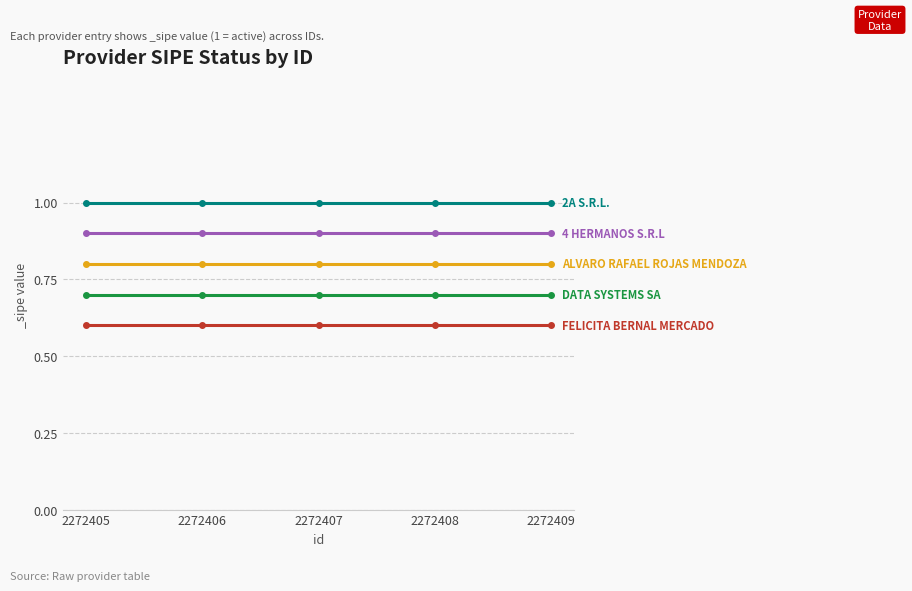

What is the difference between the highest and lowest values at 2272407?

0.4